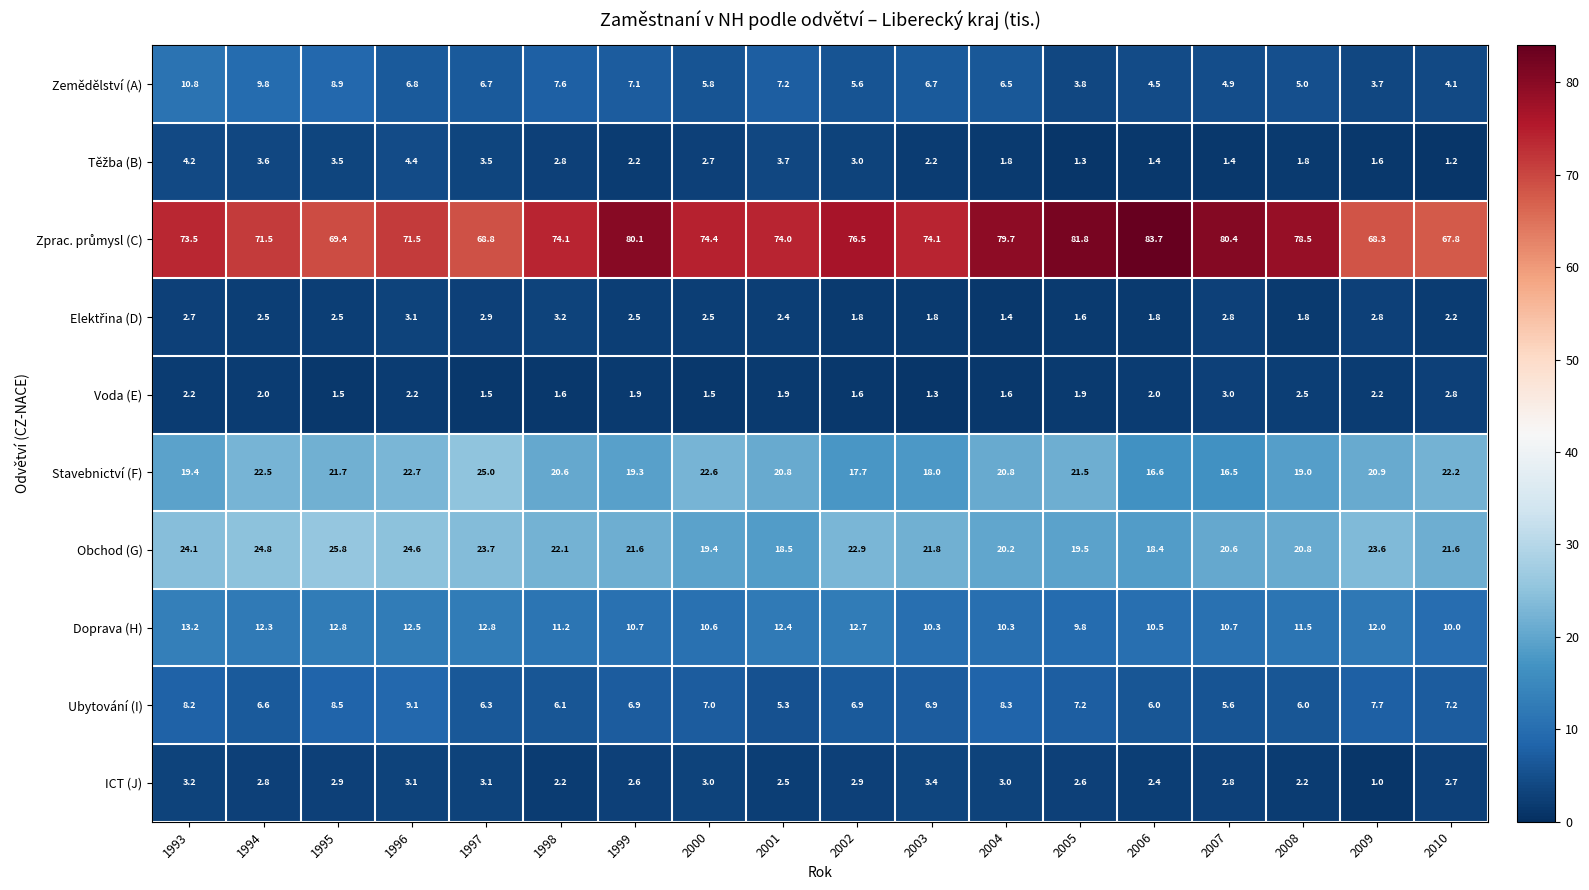

What is the spread (max minus min) of values at 2003?

72.8